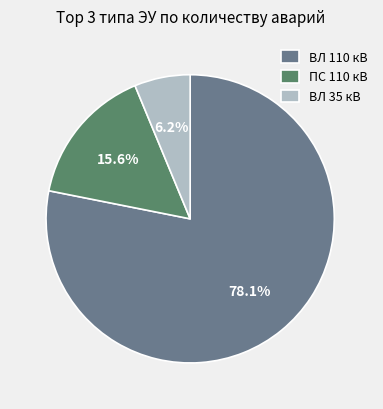

Does any single category account for the majority?

Yes